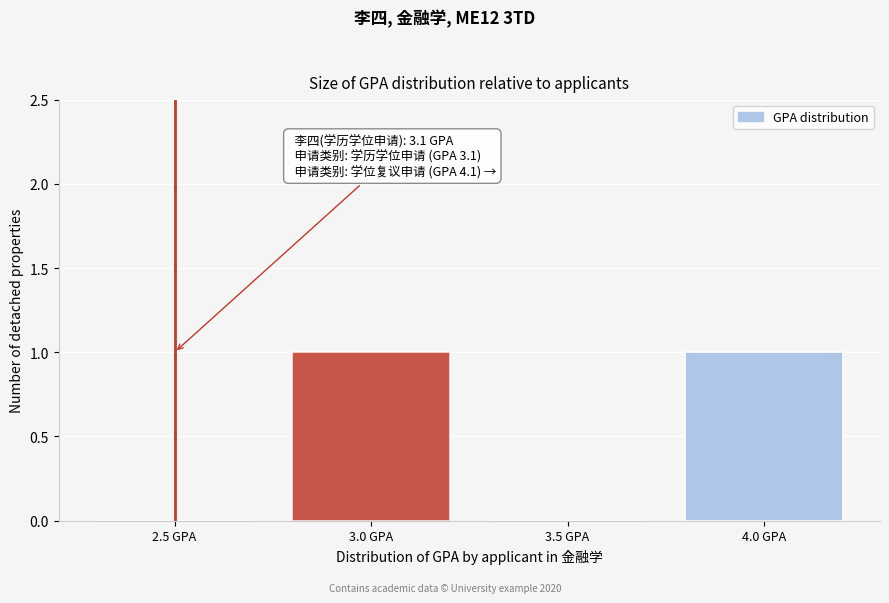

Reading left to right, transcribe all the data shown in this chart.

2.5 GPA=0	3.0 GPA=1	3.5 GPA=0	4.0 GPA=1